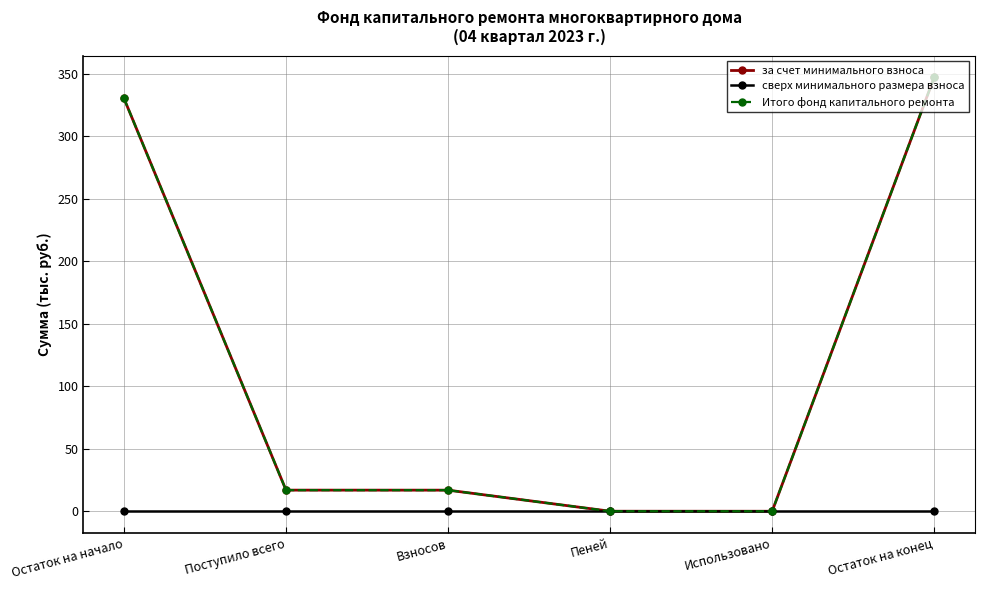

Which series has the largest total across all categories?

за счет минимального взноса